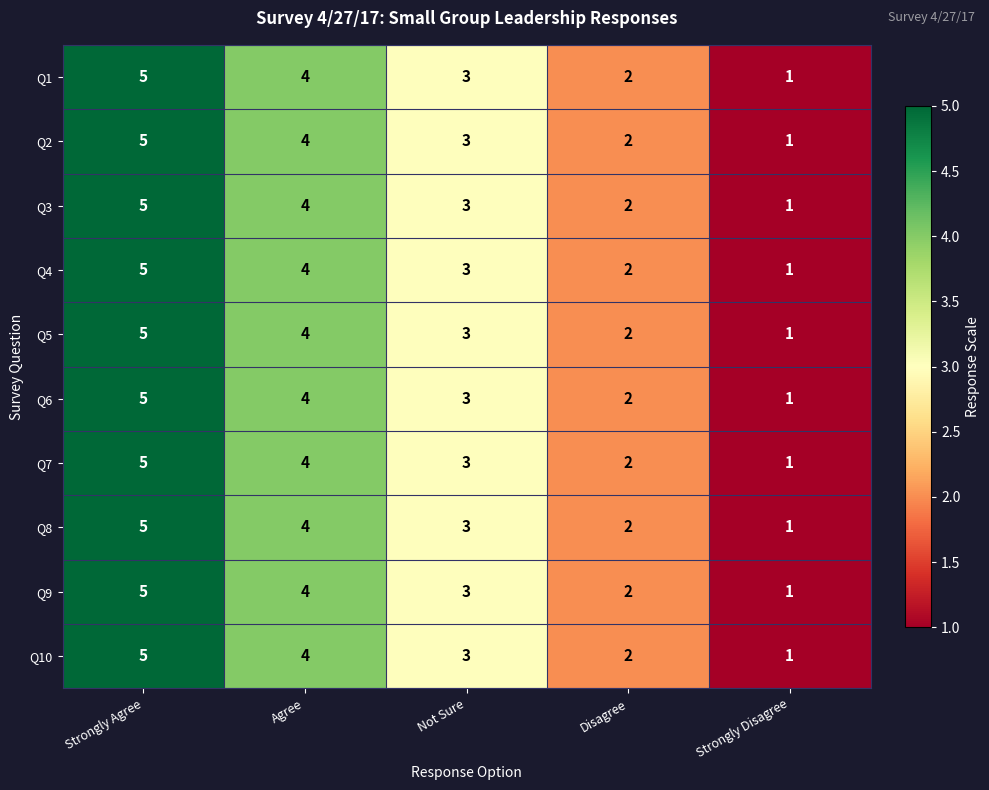

How many Q6 values are between 2 and 4?

3